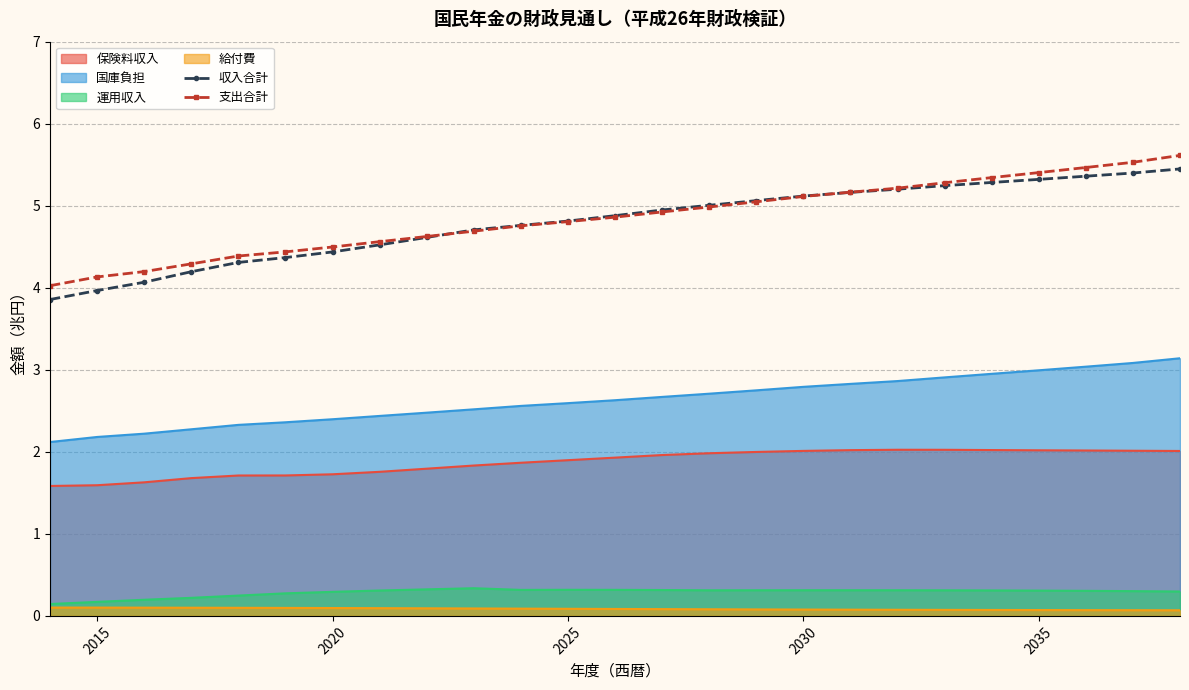

True or false: 収入合計 has a value of 2.8 at 2030.

False